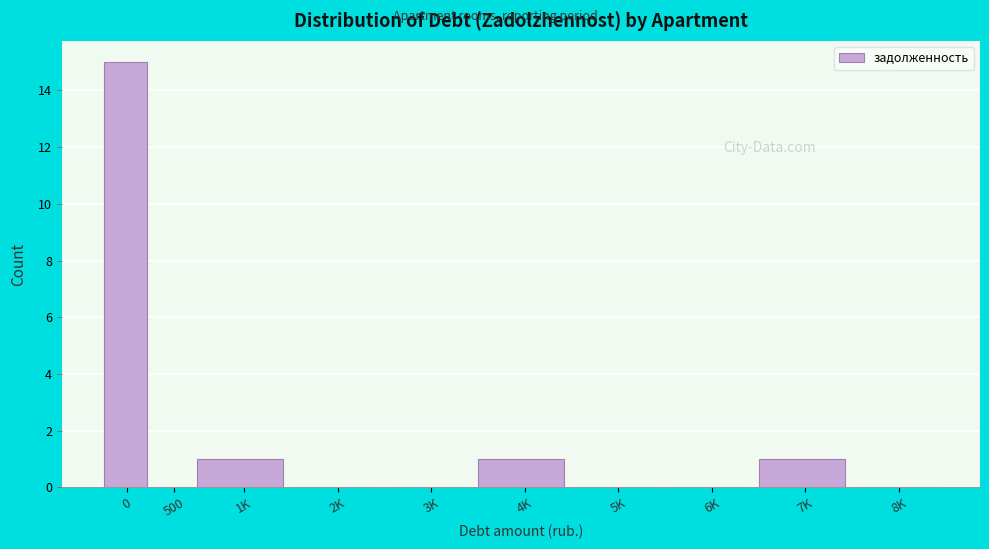

Reading right to left, transcribe all the data shown in this chart.

8K=0	7K=1	6K=0	5K=0	4K=1	3K=0	2K=0	1K=1	500=0	0=15